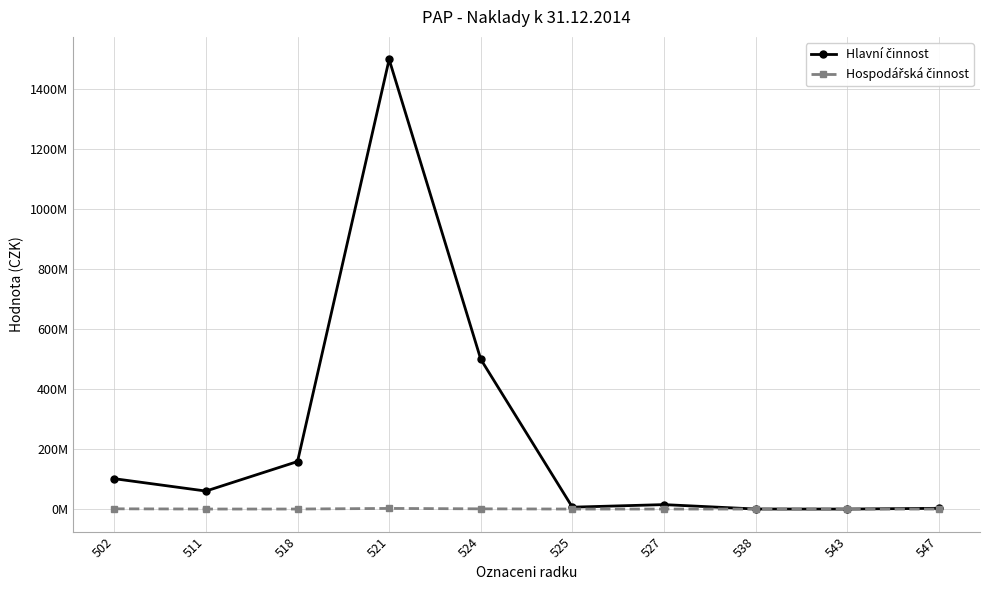

What is the average value of the Hospodářská činnost series?

382140.1